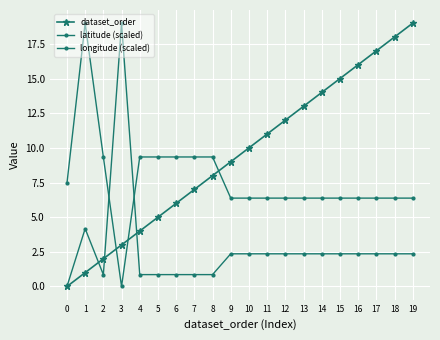

How many times do longitude (scaled) and dataset_order cross each other?

3